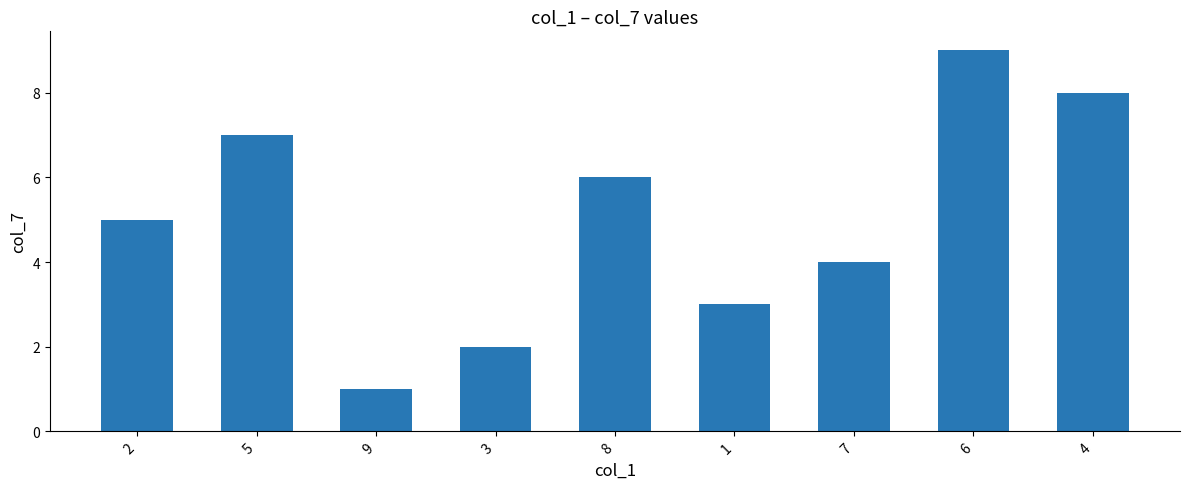

The chart shows a value of 14 at 4. True or false?

False